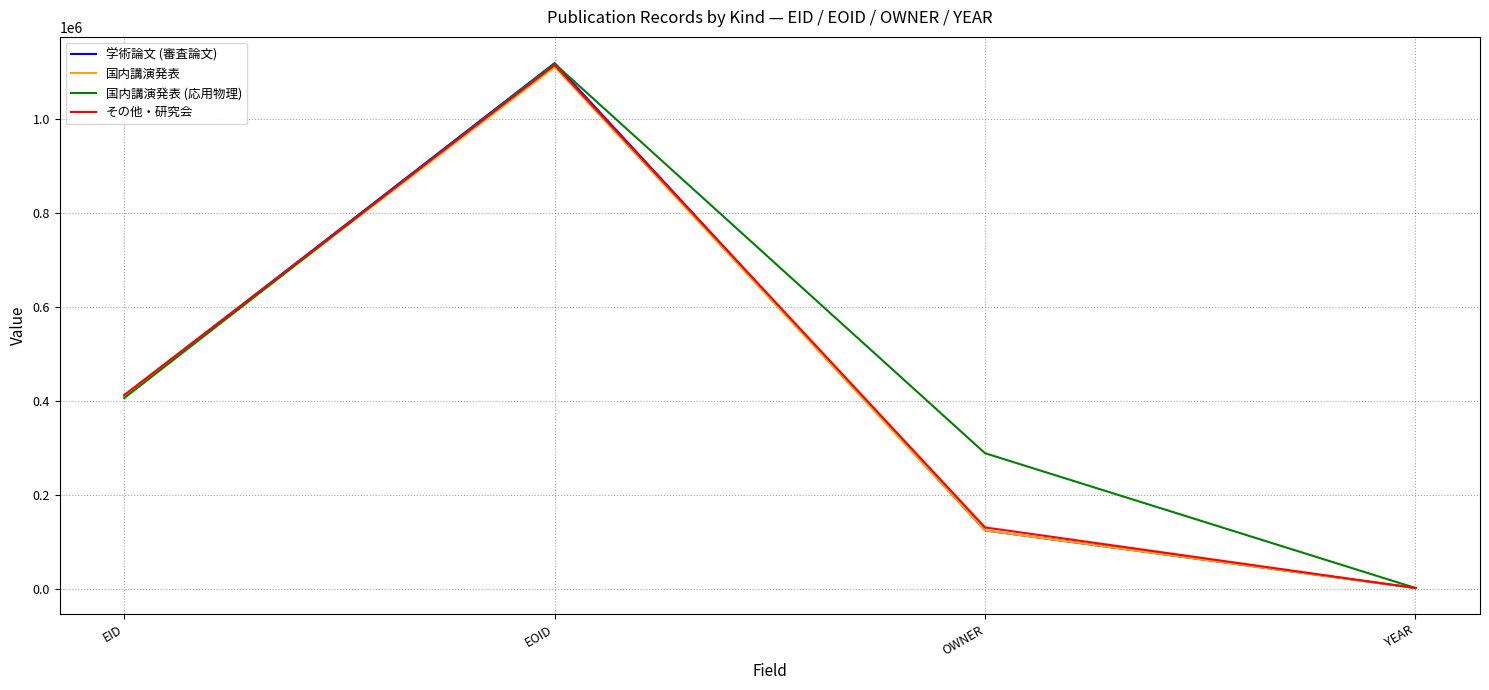

Where is the first local maximum for 国内講演発表?

EOID